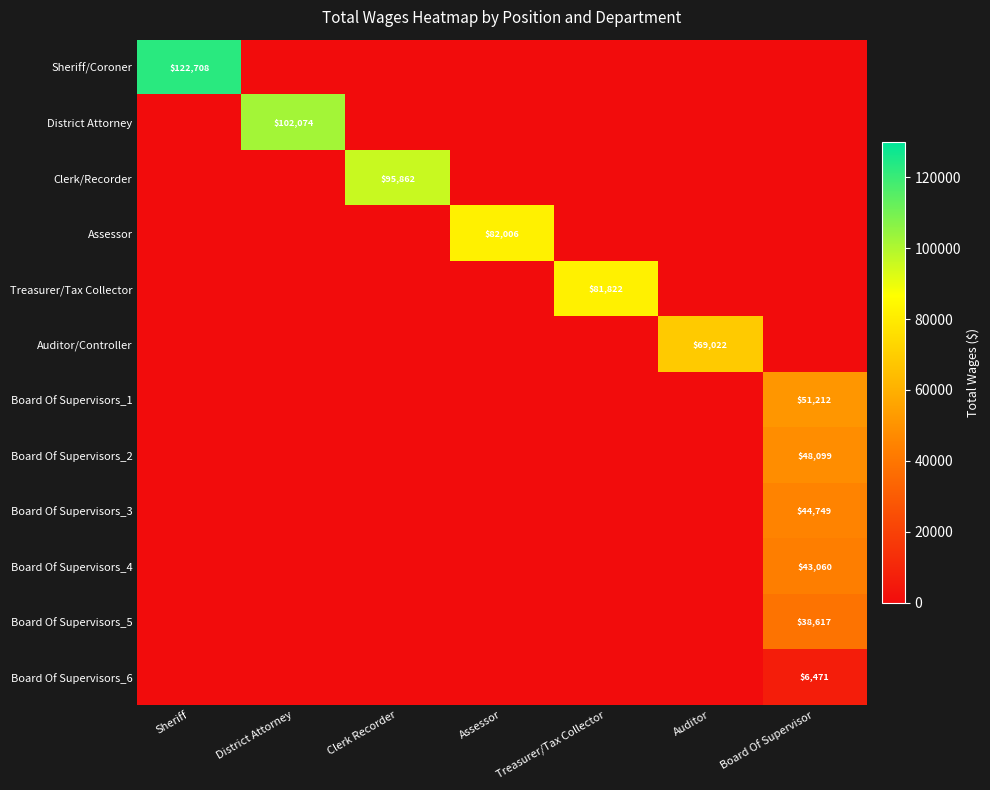

Is it true that Board Of Supervisors_1 equals 35476 at Board Of Supervisor?

False